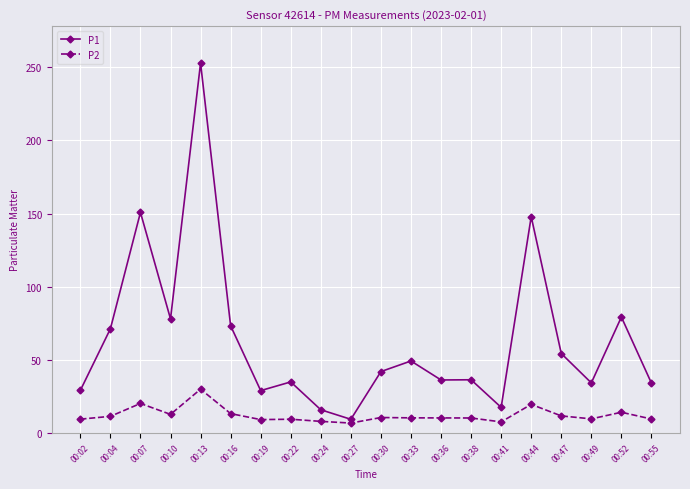

True or false: P2 and P1 cross at least once.

False